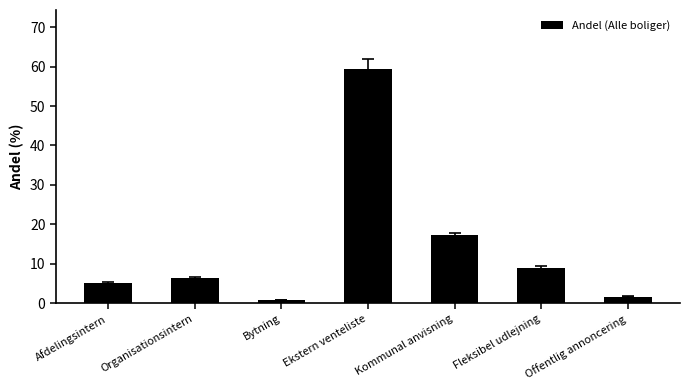

What is the maximum value shown in the chart?

59.5